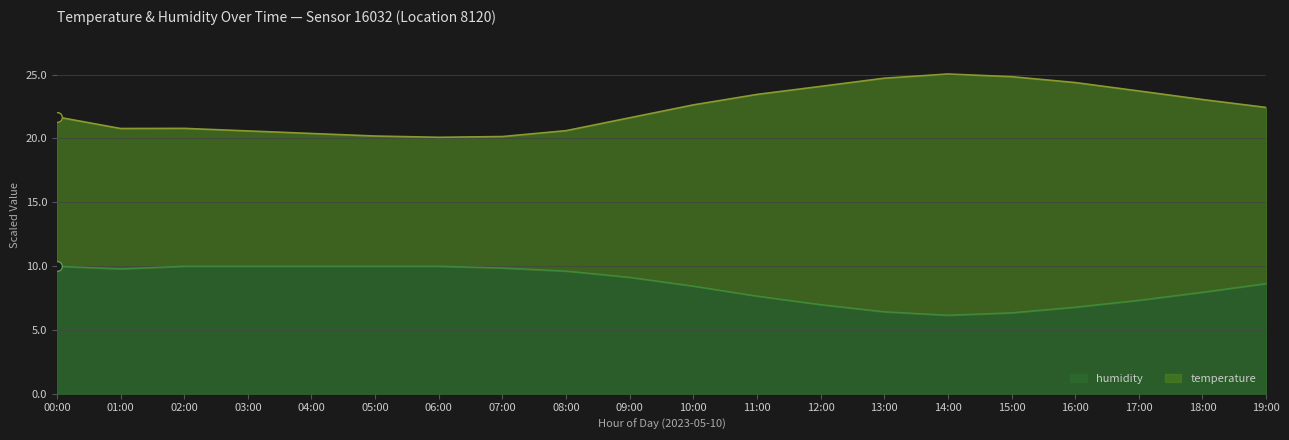

What is the smallest value displayed?

6.2